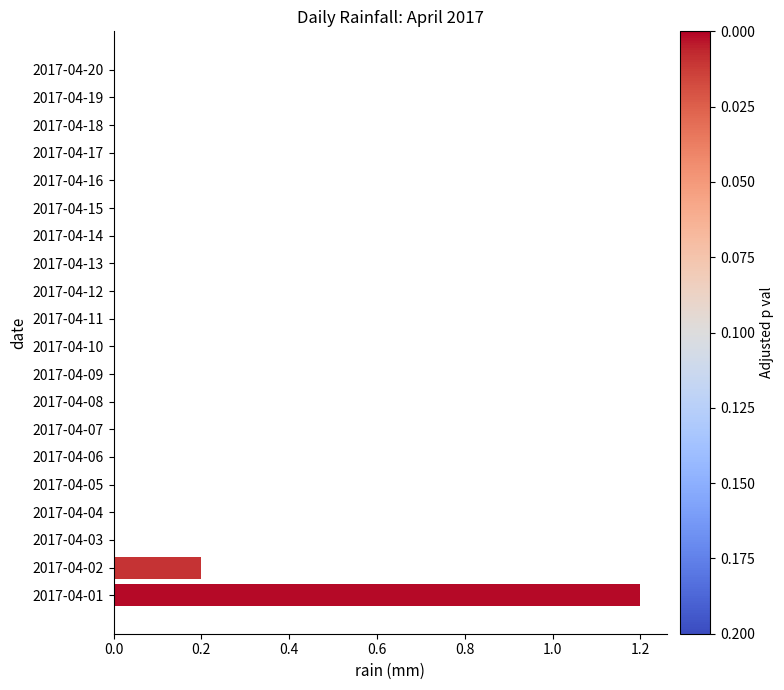

What is the sum of all values?

1.4